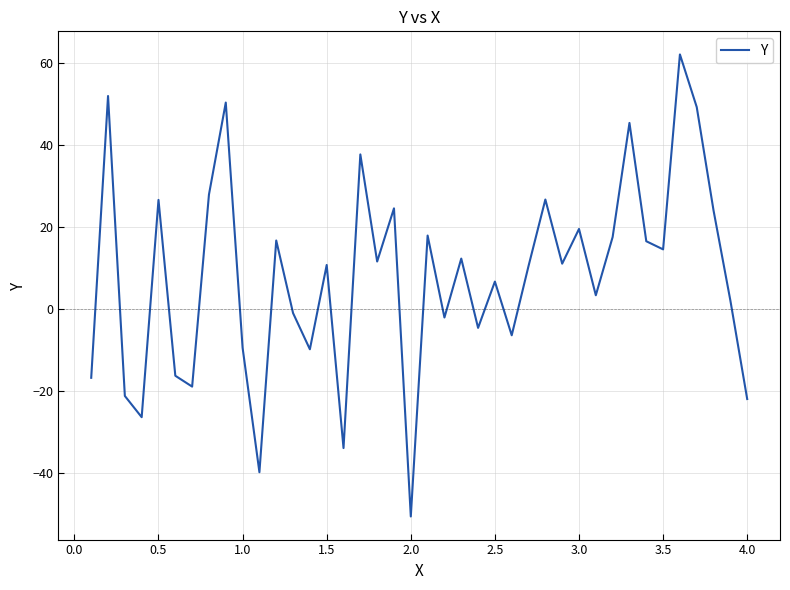

What is the minimum value shown in the chart?

-50.6